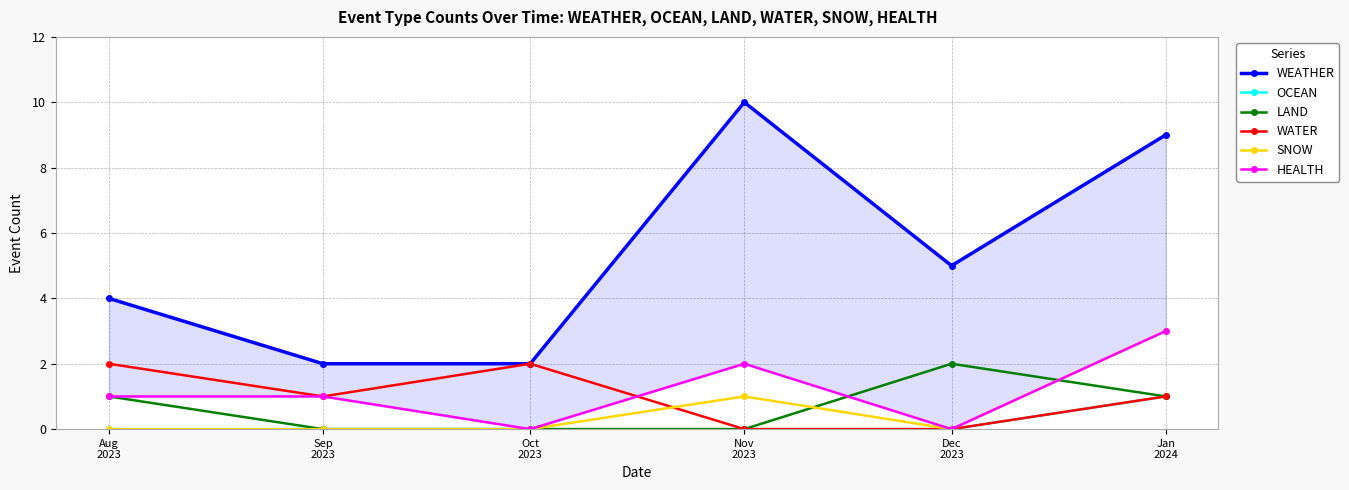

True or false: WEATHER and OCEAN intersect in this chart.

False